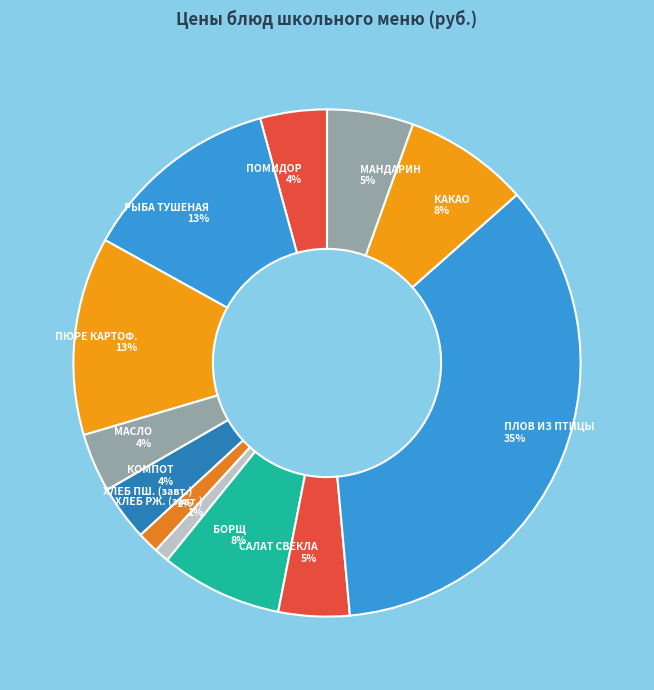

How many segments does this pie chart have?

12